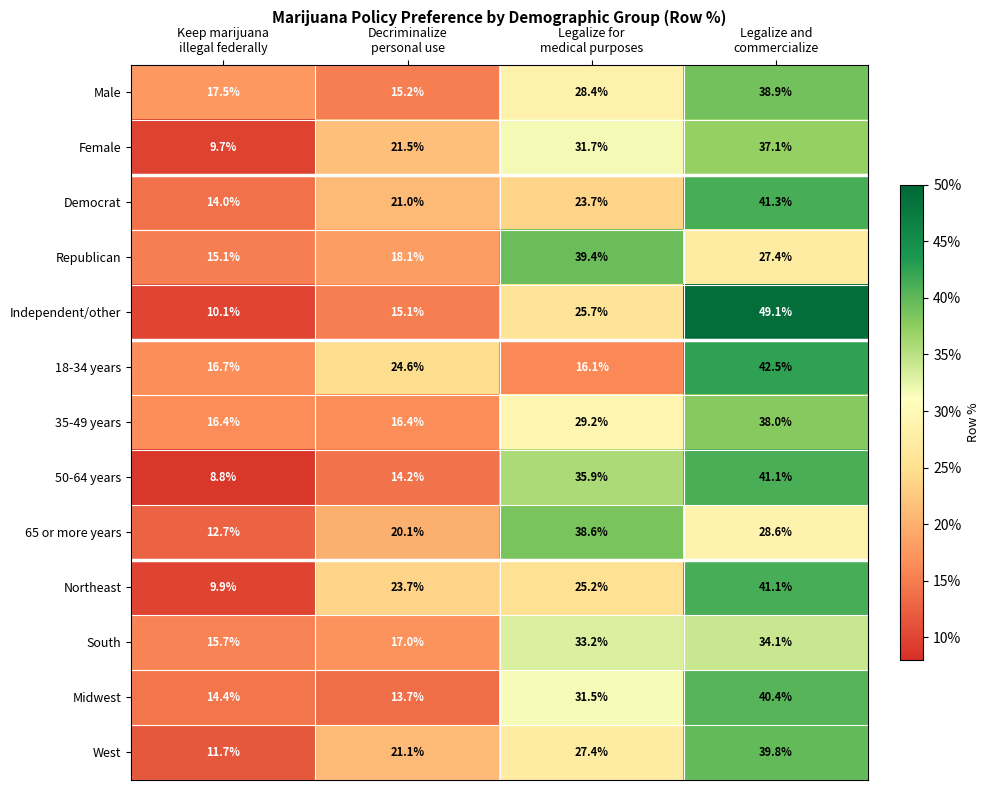

What is the minimum value shown in the chart?

8.8